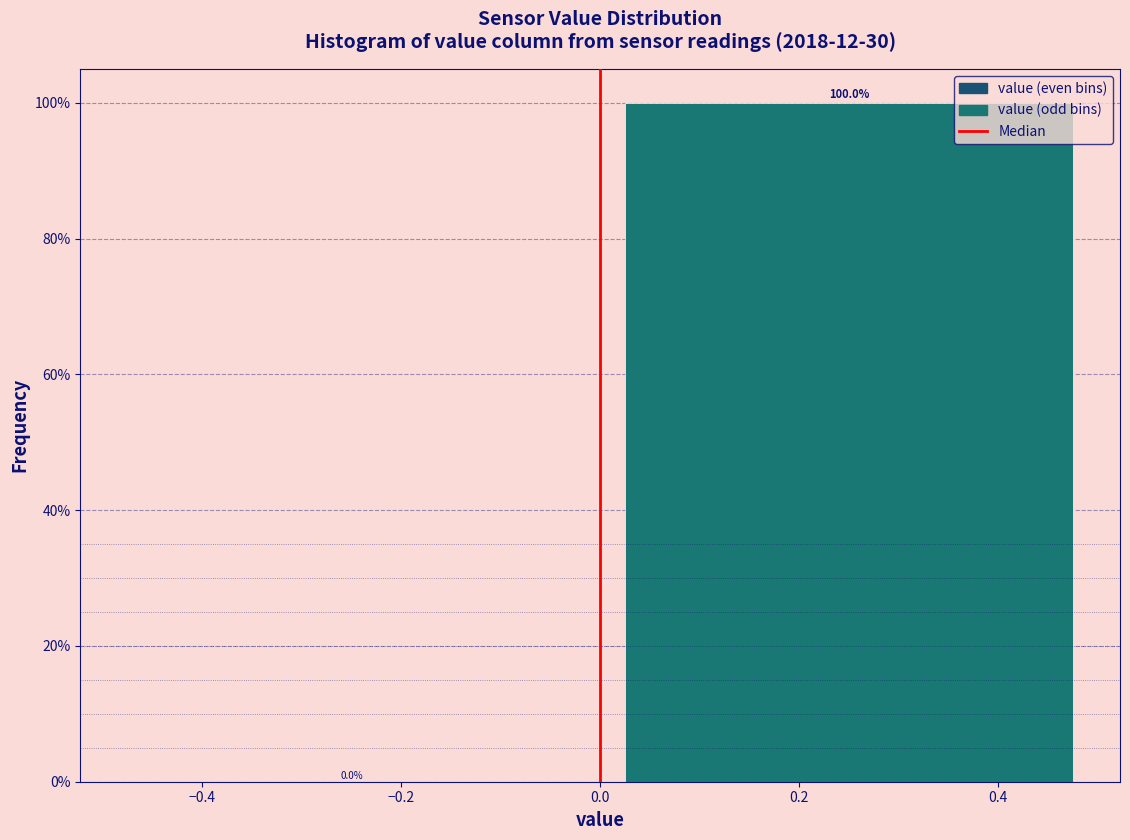

Reading left to right, list every bar in this chart as the range it spans on the x-axis followed by its height.

-0.5 to 0.0: 0.0
0.0 to 0.5: 100.0